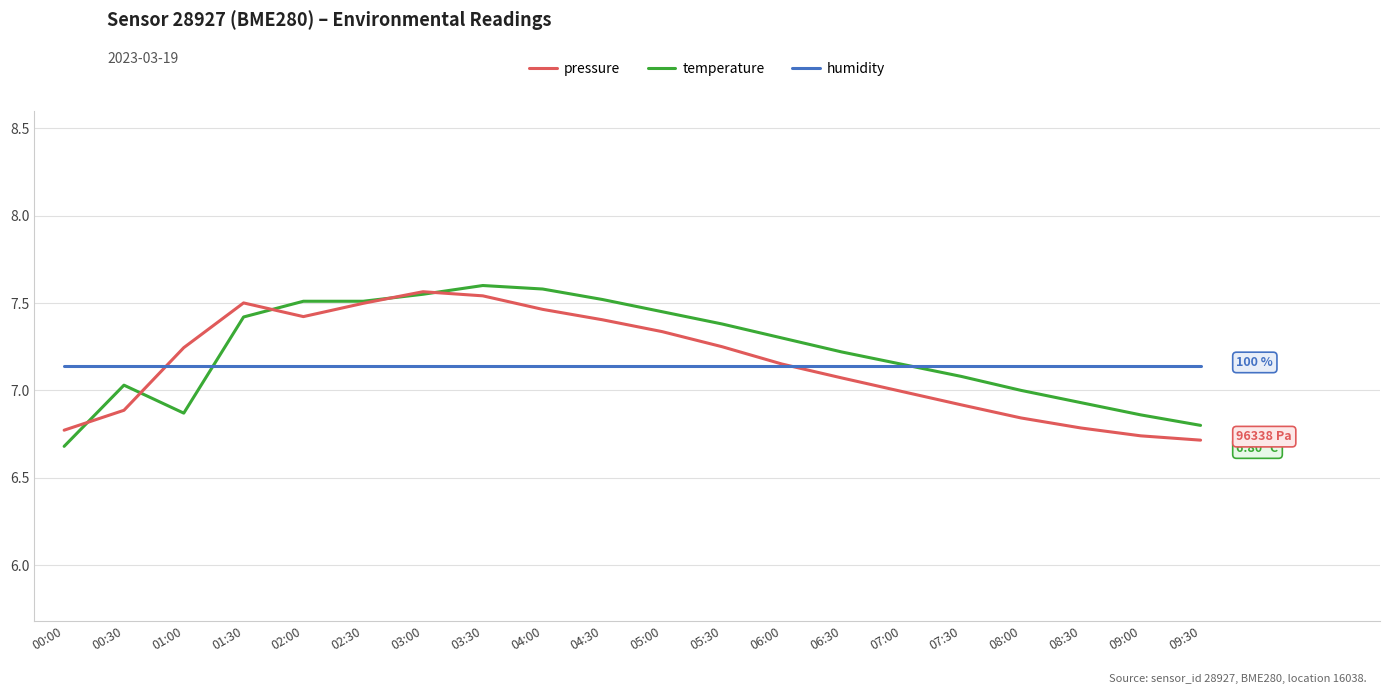

What is the label of the 6th point from the right?

07:00